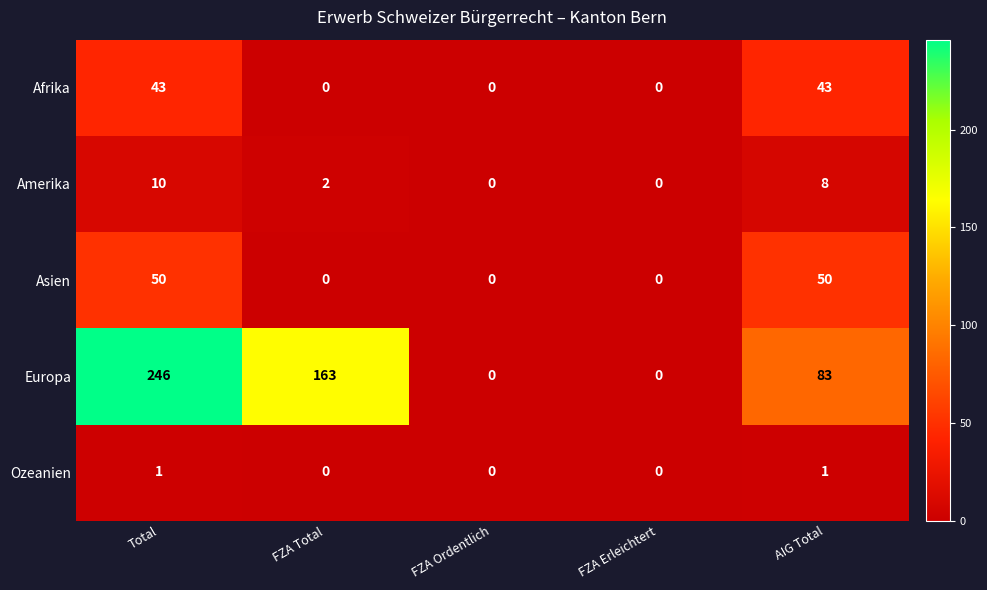

The Amerika series shows 4 at FZA Total. True or false?

False